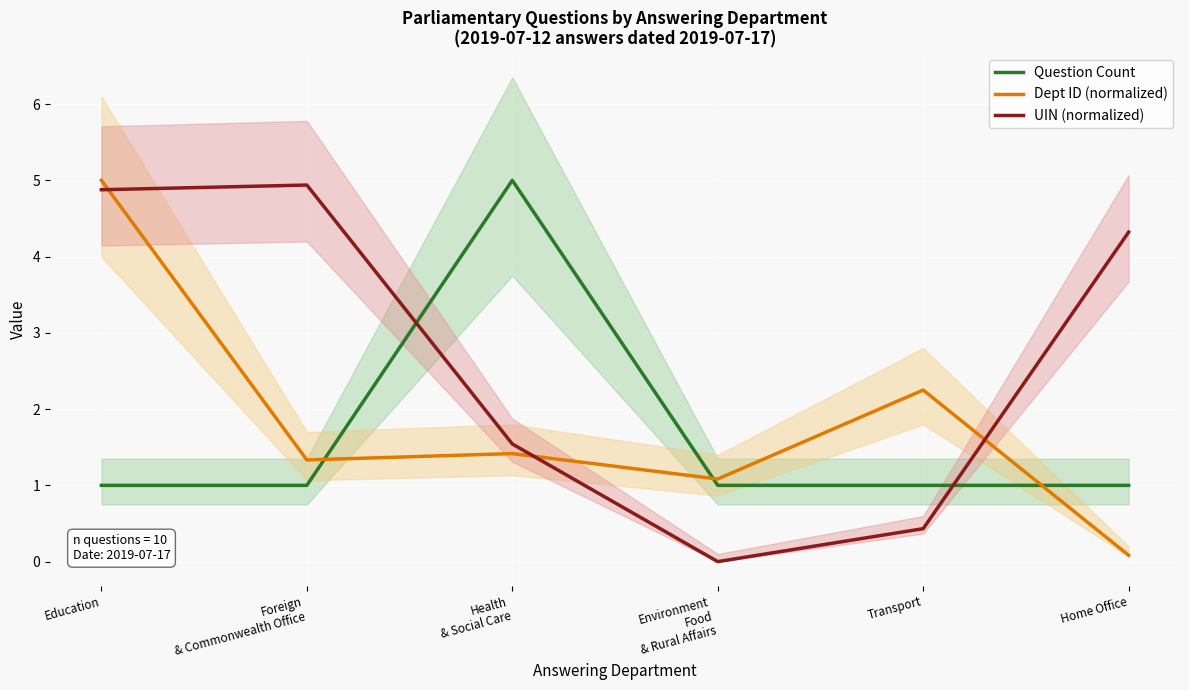

How many times do Dept ID (normalized) and Question Count cross each other?

3